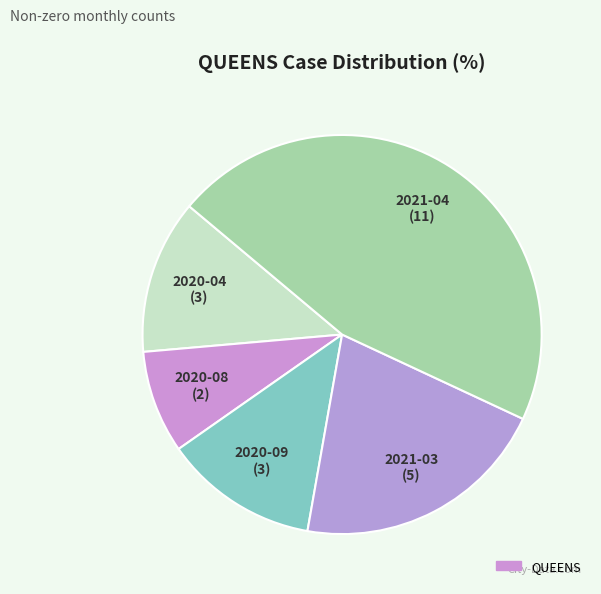

Count the number of slices in the pie.

5